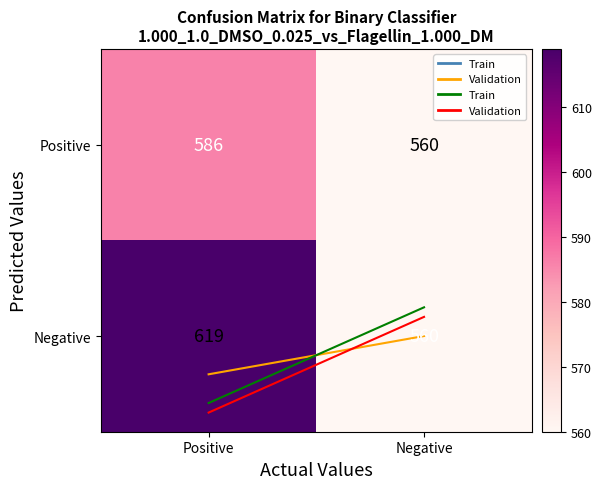

At which category does the chart reach its peak across all series?

Positive